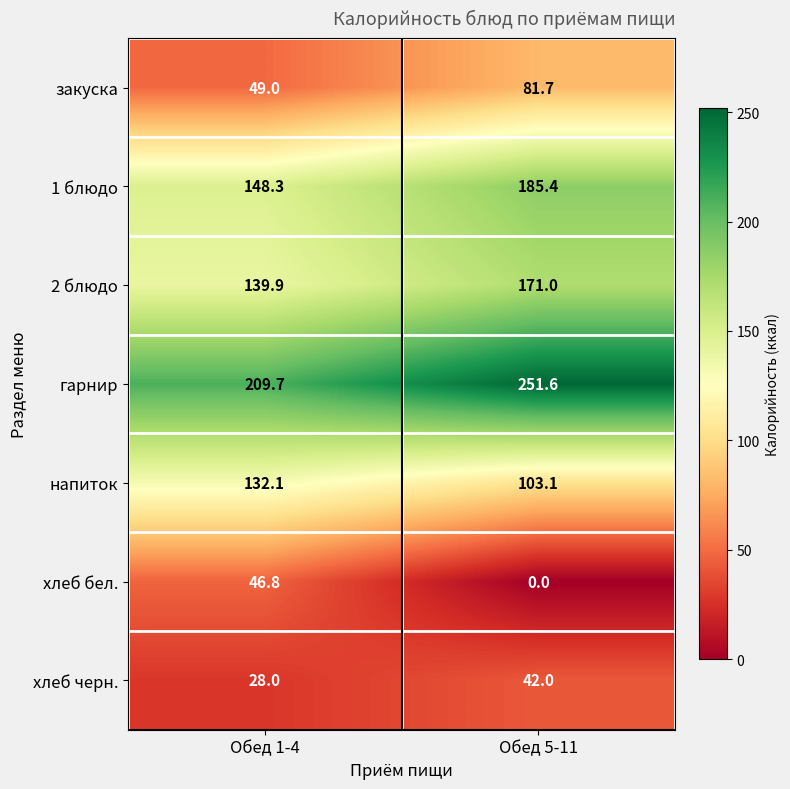

At Обед 1-4, list the series in order from smallest to largest.

хлеб черн., хлеб бел., закуска, напиток, 2 блюдо, 1 блюдо, гарнир